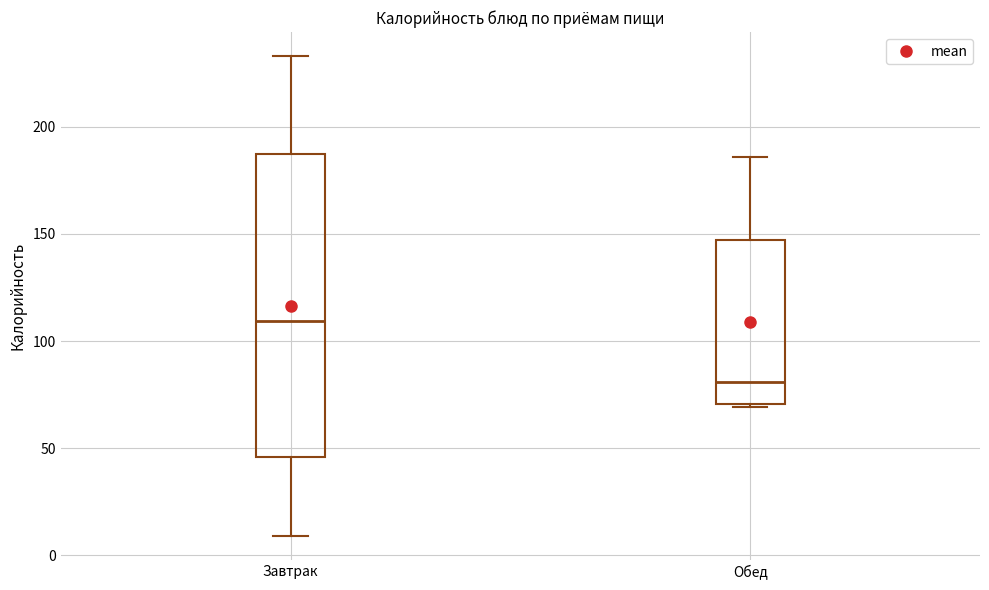

Which box has the lowest median line?

Обед